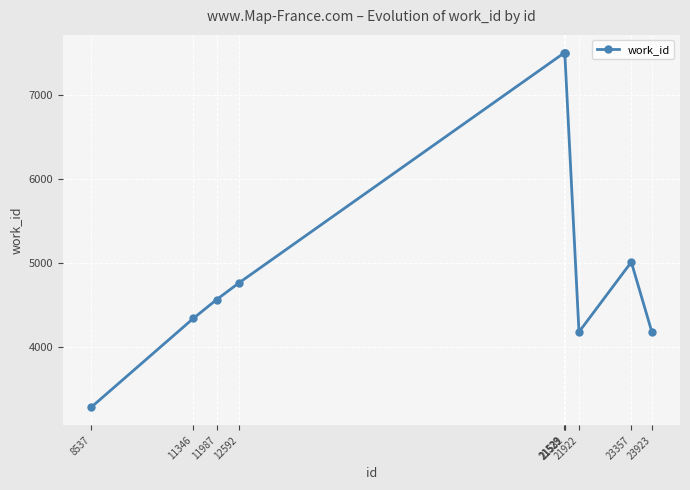

What is the average value?

5283